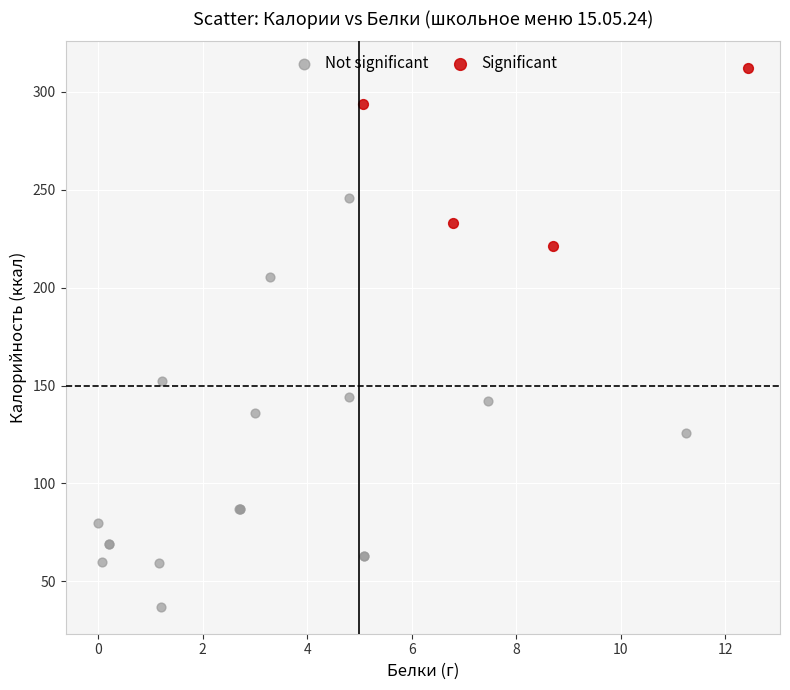

Which series contains the lowest Y value?

Not significant